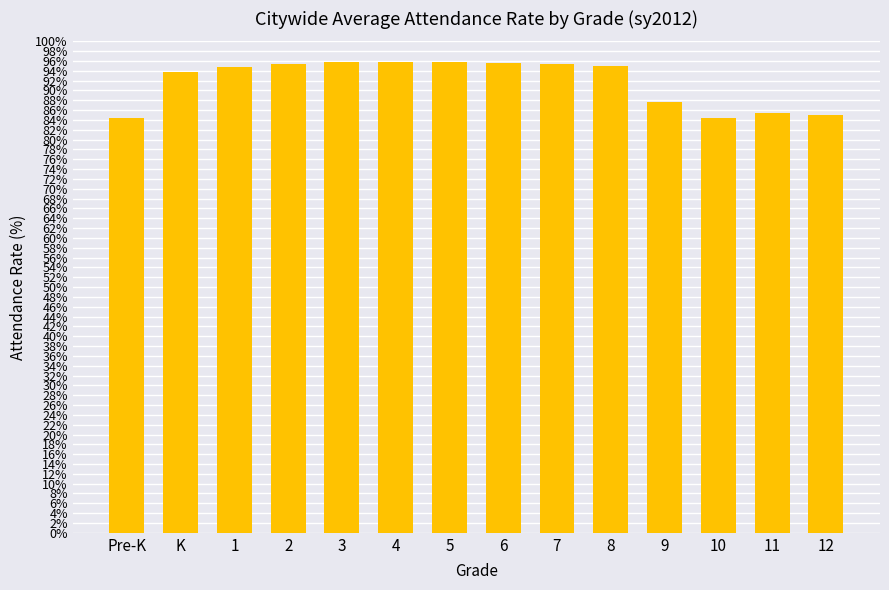

Which has a higher value, 5 or 12?

5